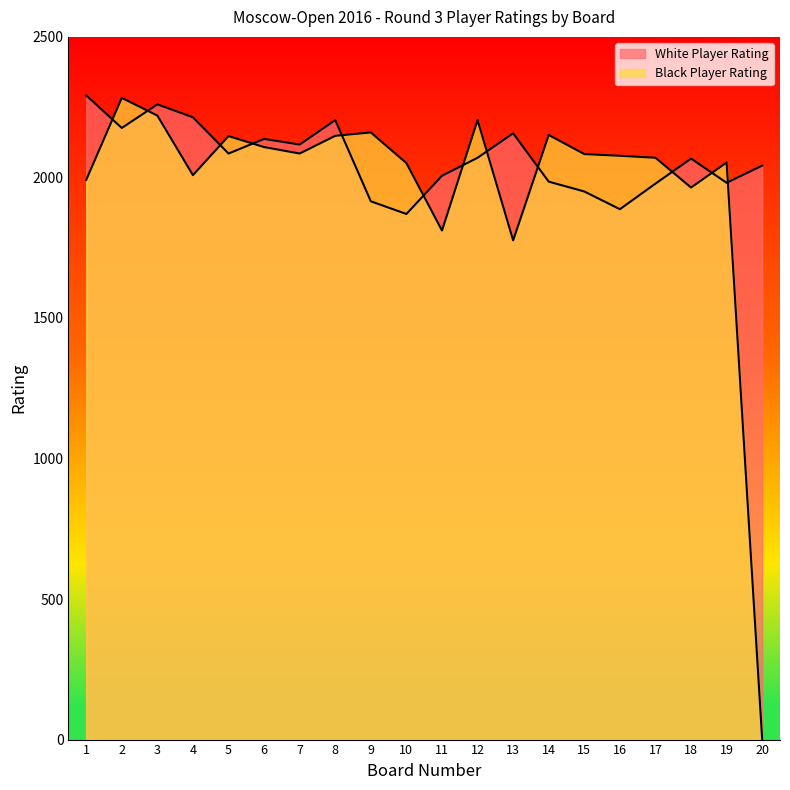

True or false: White Player Rating has more than 0 points higher than both neighbors.

True